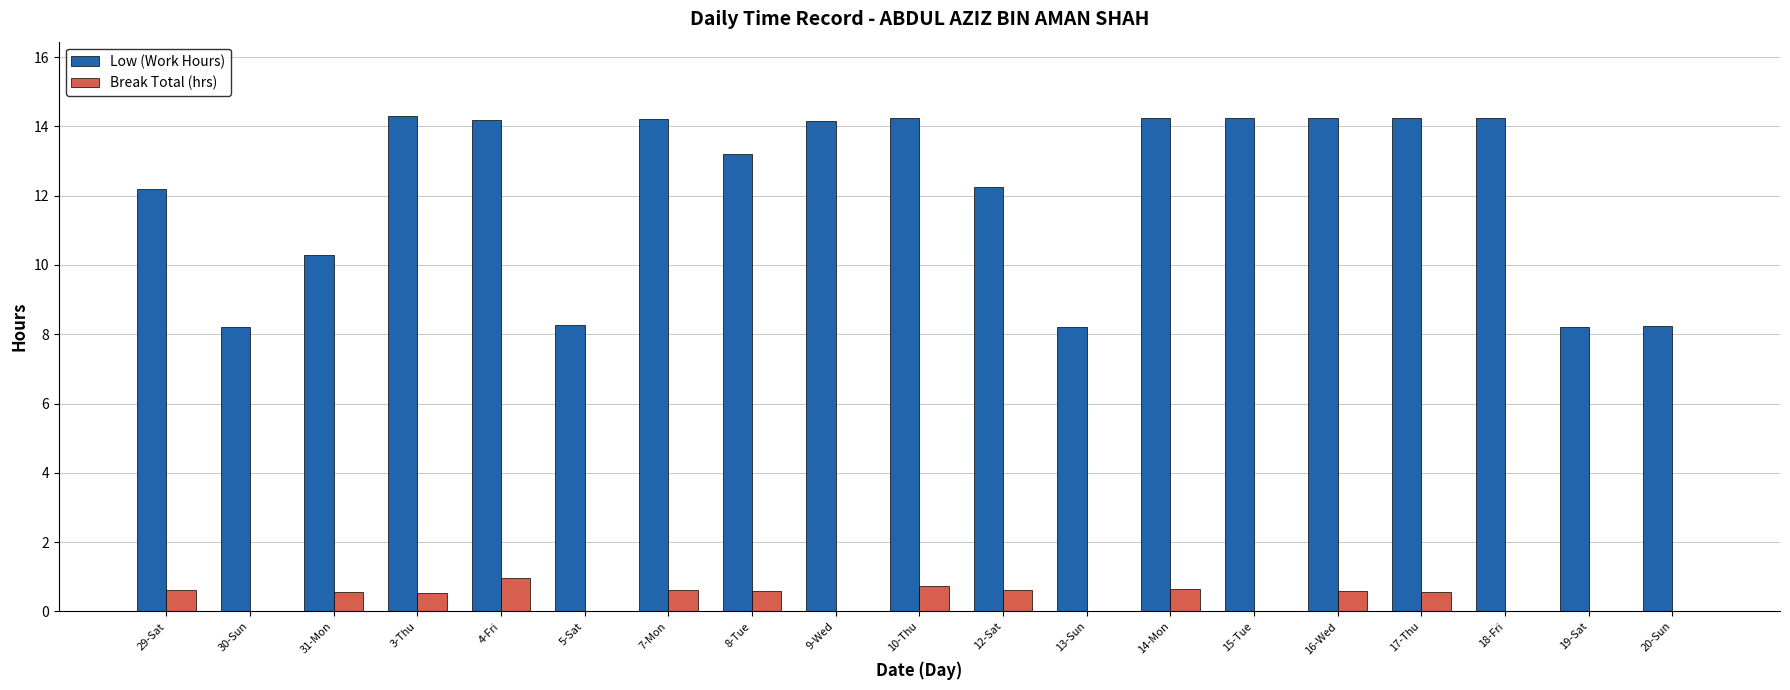

Count the number of categories in the chart.

19